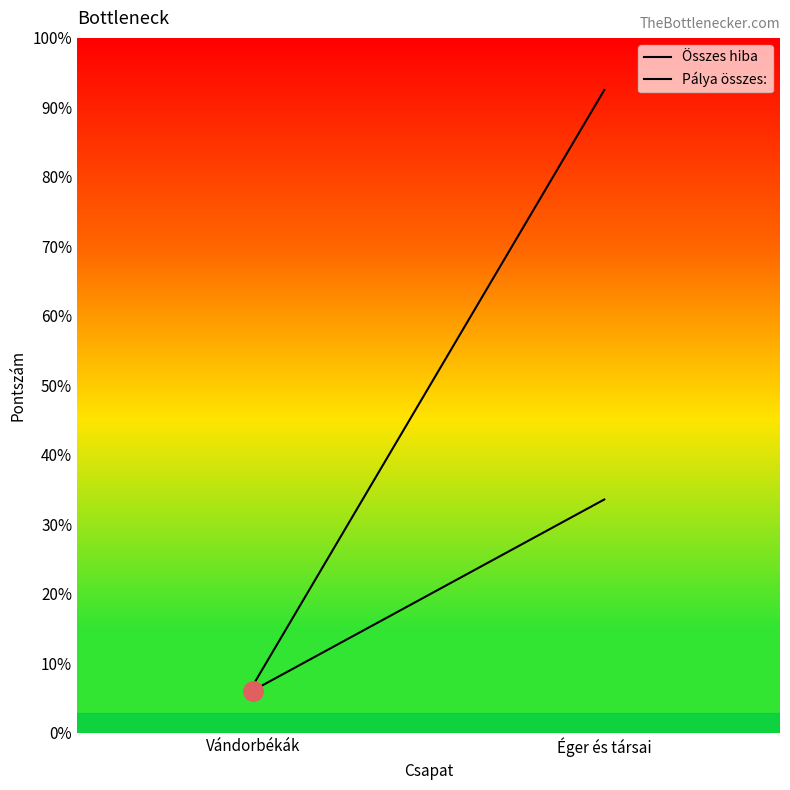

At which category is the sum across all series the highest?

Éger és társai